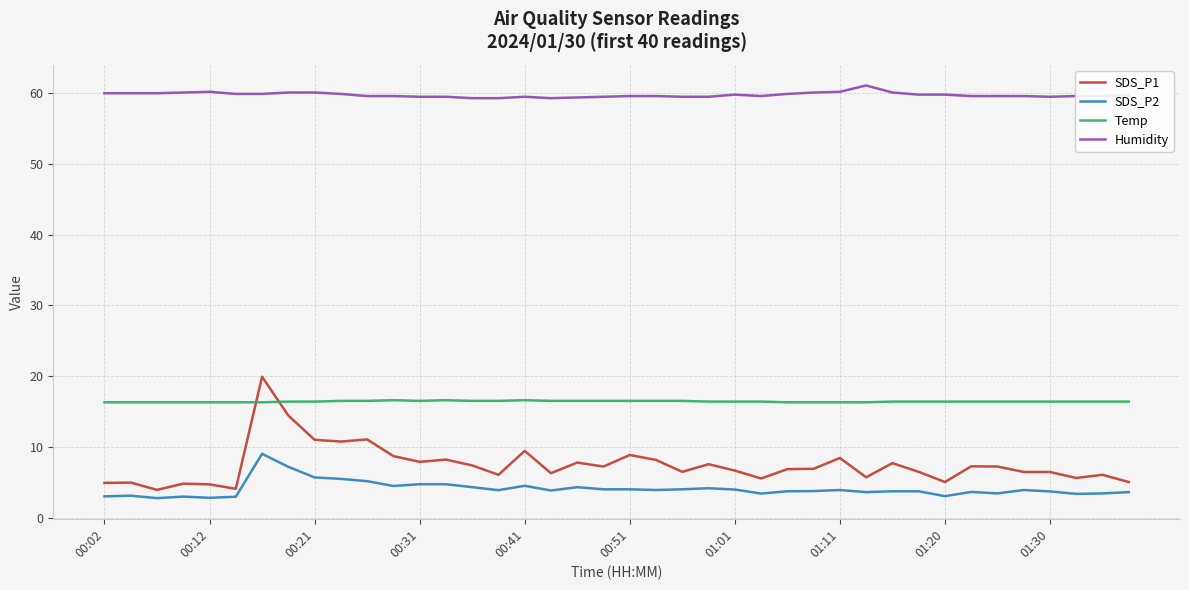

Does the chart display data point markers on the line(s)?

No